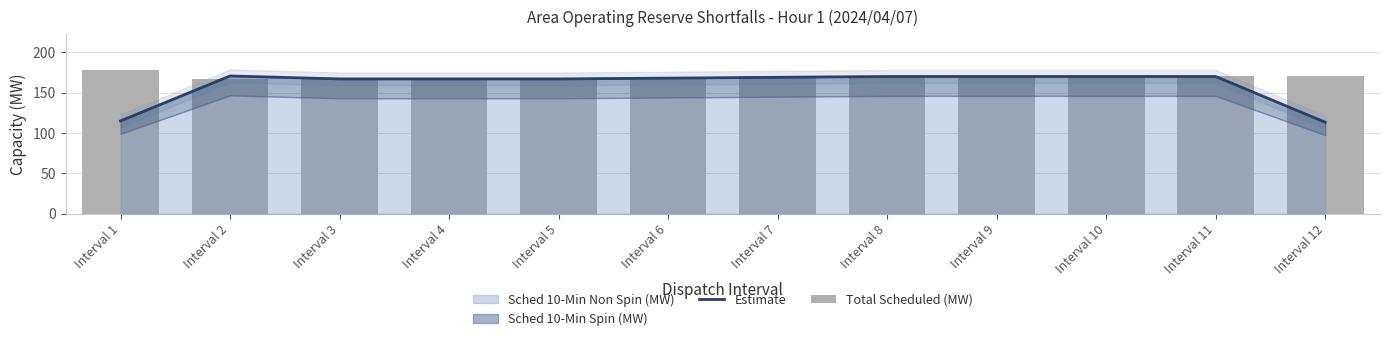

What is the difference between the maximum and second lowest values in the Total Scheduled (MW) series?

11.0